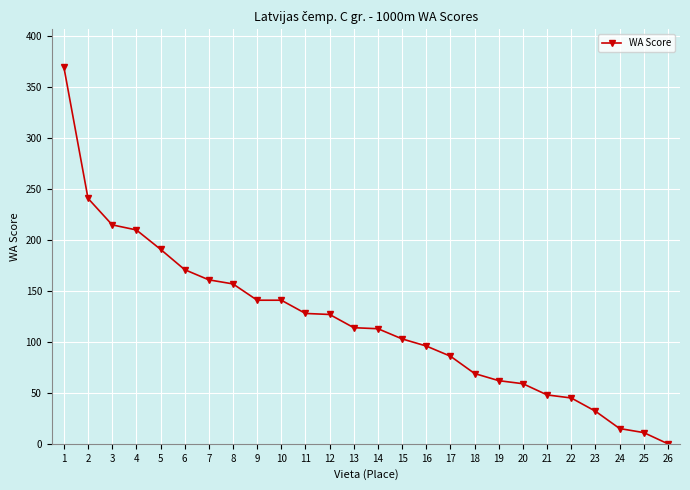

What is the ratio of the value at 16 to the value at 4?

0.5